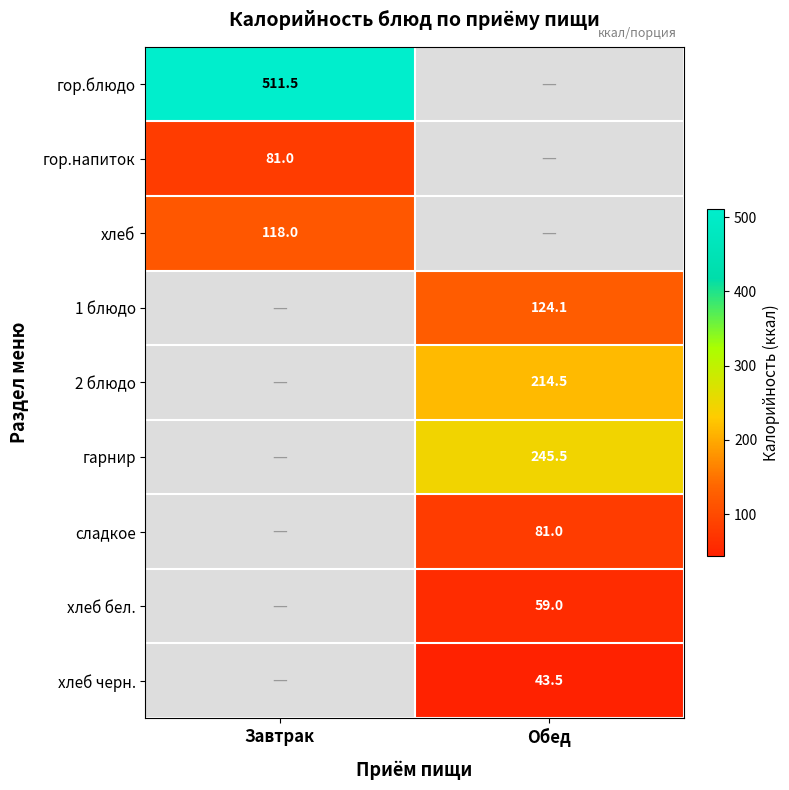

The 2 блюдо series shows 214.5 at Обед. True or false?

True